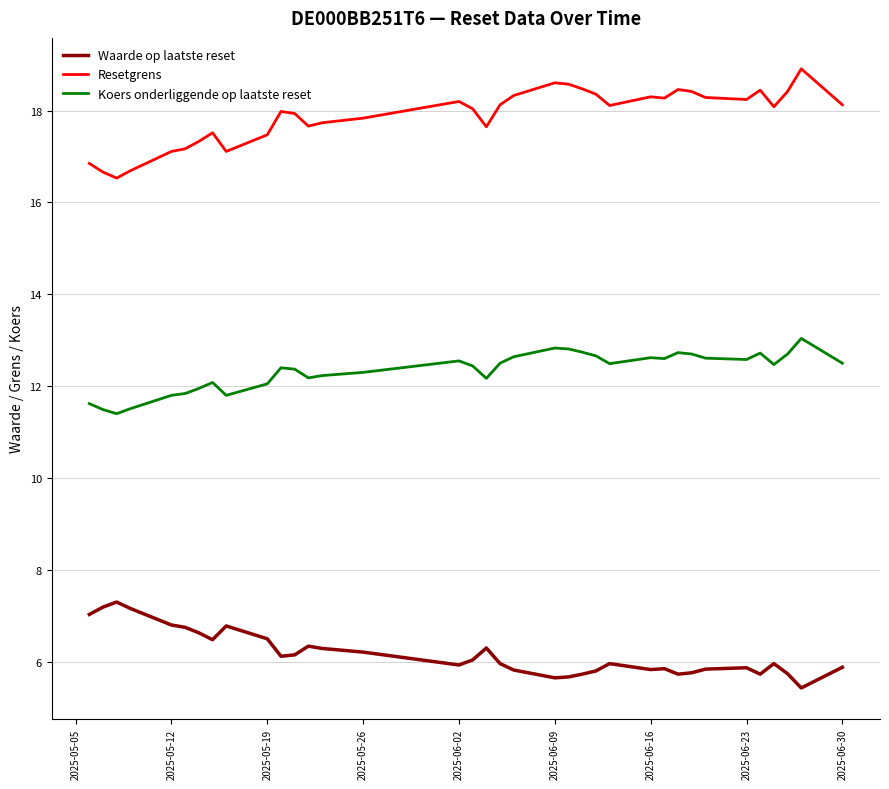

Rank the series by their maximum value, from lowest to highest.

Waarde op laatste reset, Koers onderliggende op laatste reset, Resetgrens